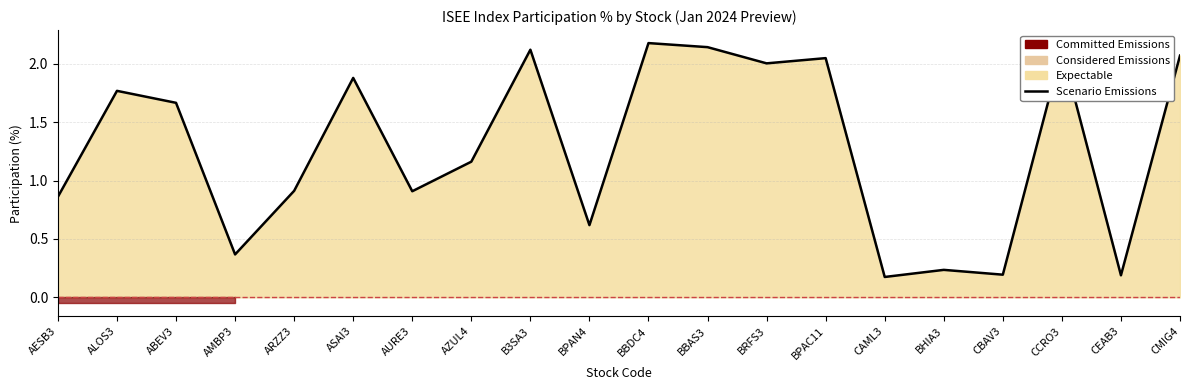

What value does the data have at AMBP3?

0.4